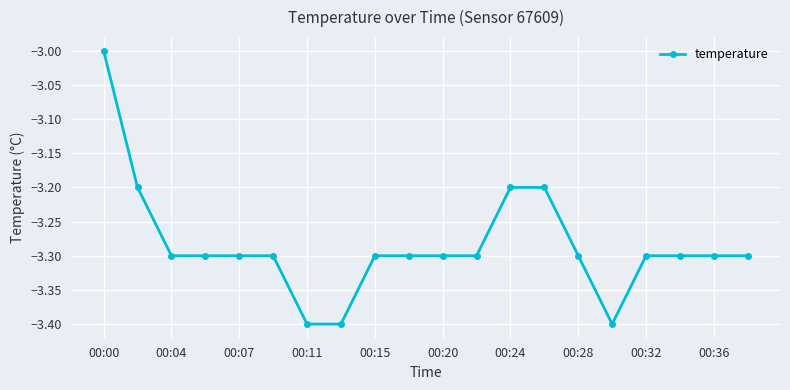

Reading left to right, list all the values displayed in this chart.

-3.0	-3.2	-3.3	-3.3	-3.3	-3.3	-3.4	-3.4	-3.3	-3.3	-3.3	-3.3	-3.2	-3.2	-3.3	-3.4	-3.3	-3.3	-3.3	-3.3